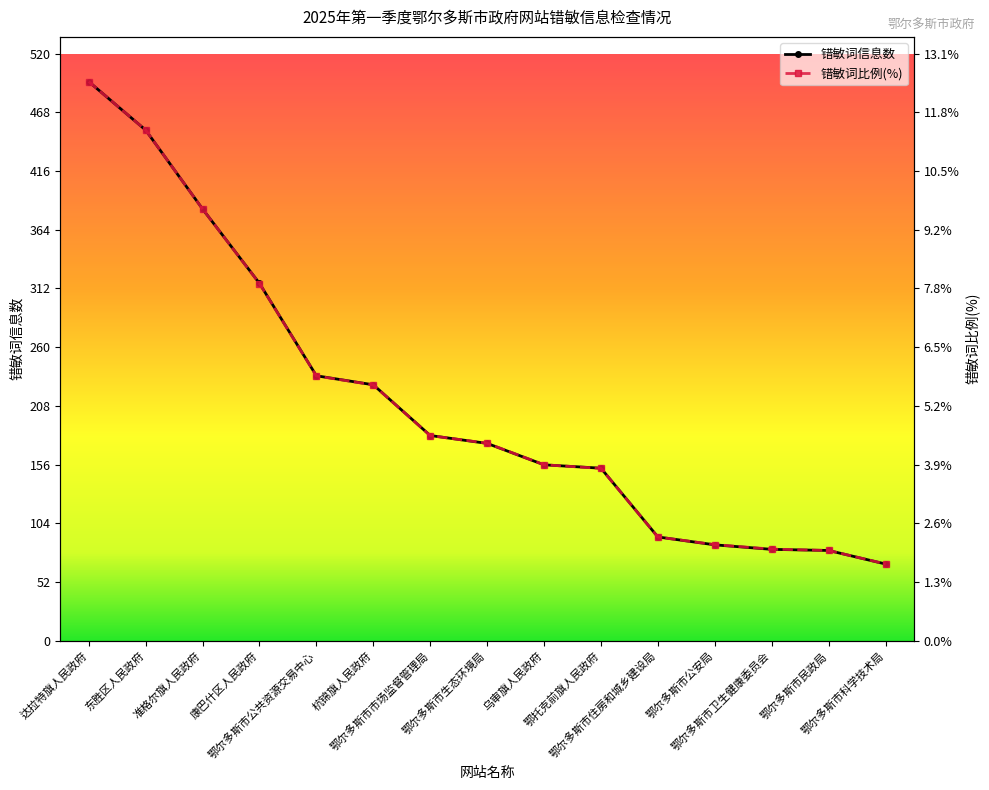

How many lines are shown in the chart?

2